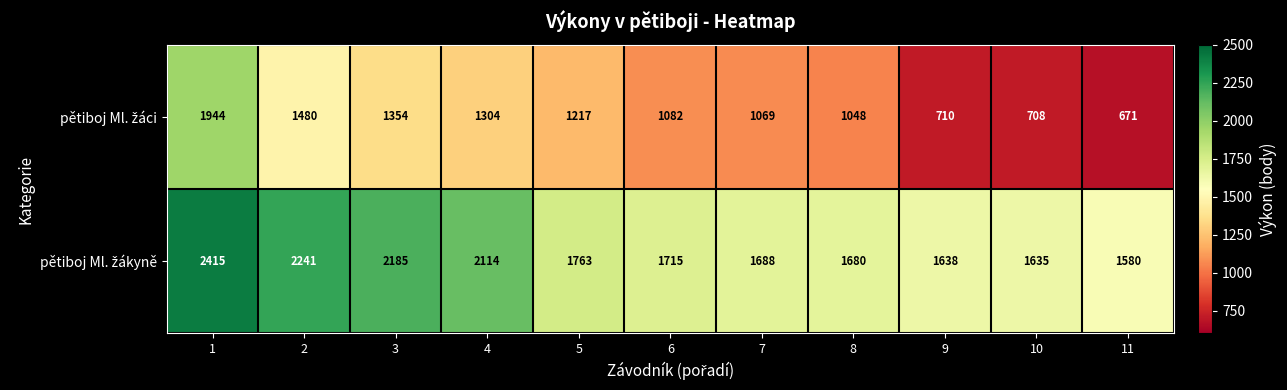

At how many categories does at least one series exceed 764?

11